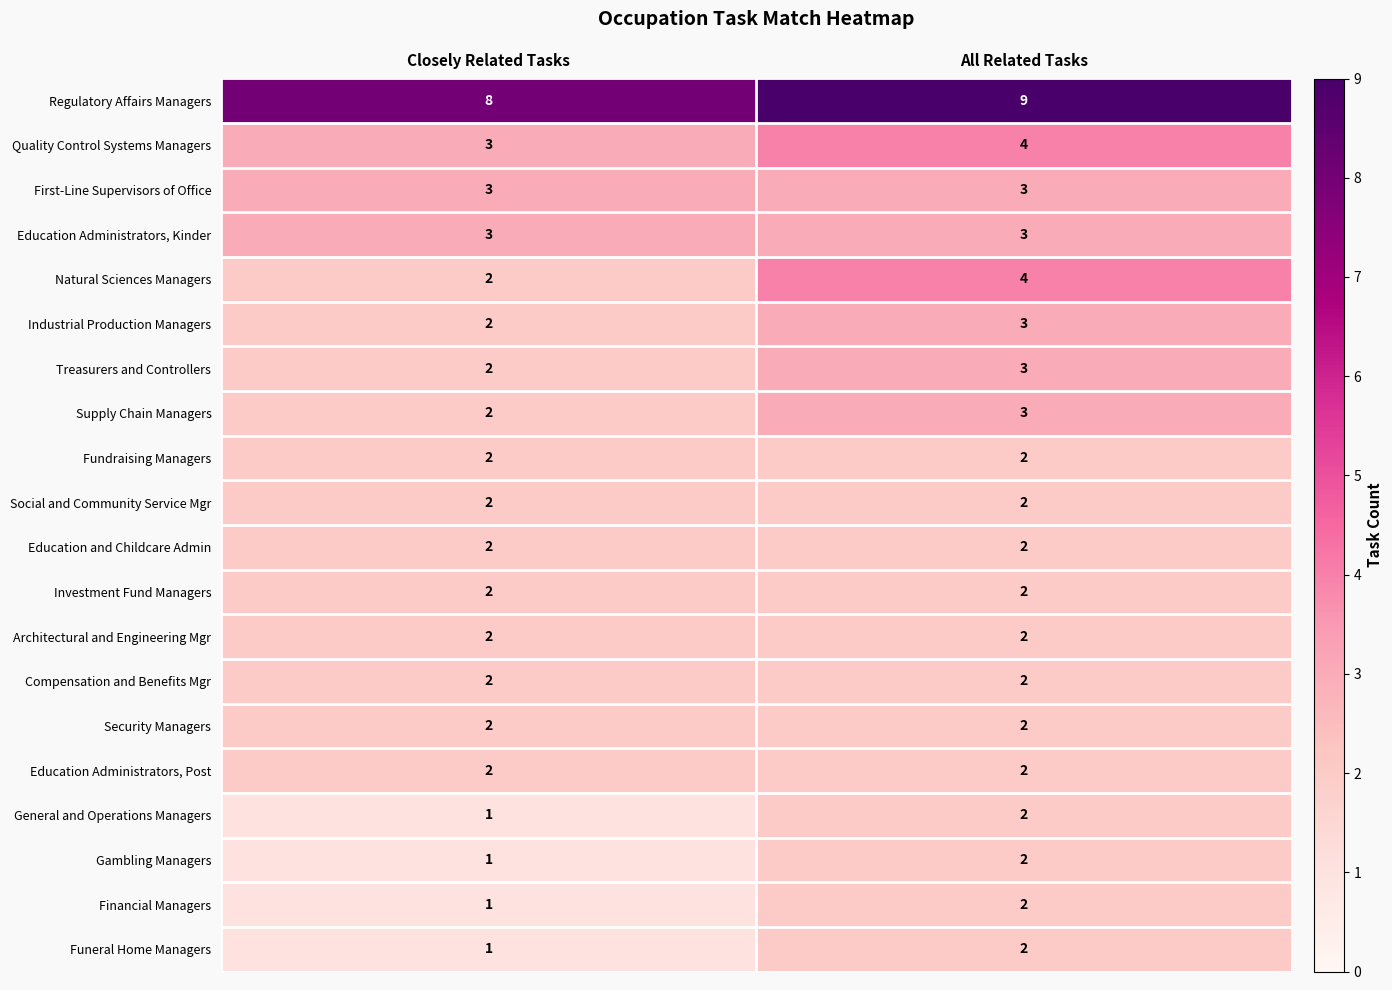

True or false: Education Administrators, Post has a value of 2 at Closely Related Tasks.

True